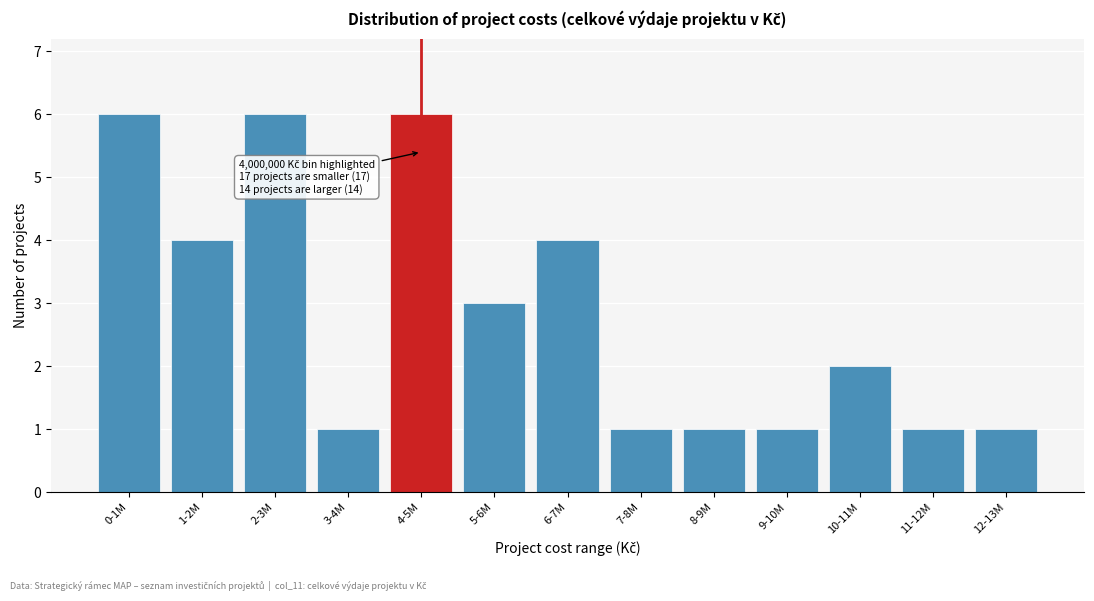

Reading left to right, list all the values displayed in this chart.

6	4	6	1	6	3	4	1	1	1	2	1	1